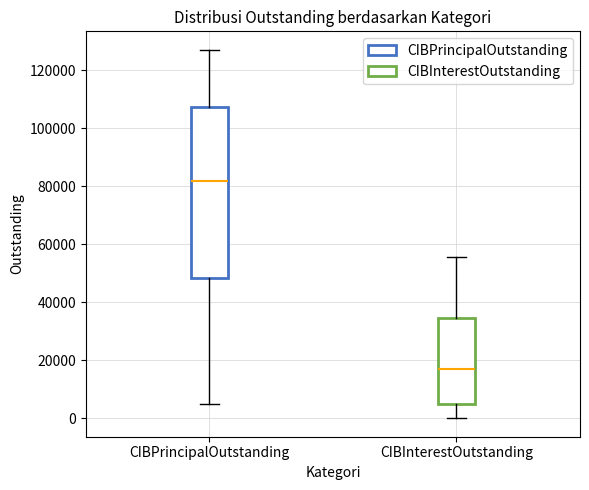

Which box's median line is the lowest?

CIBInterestOutstanding